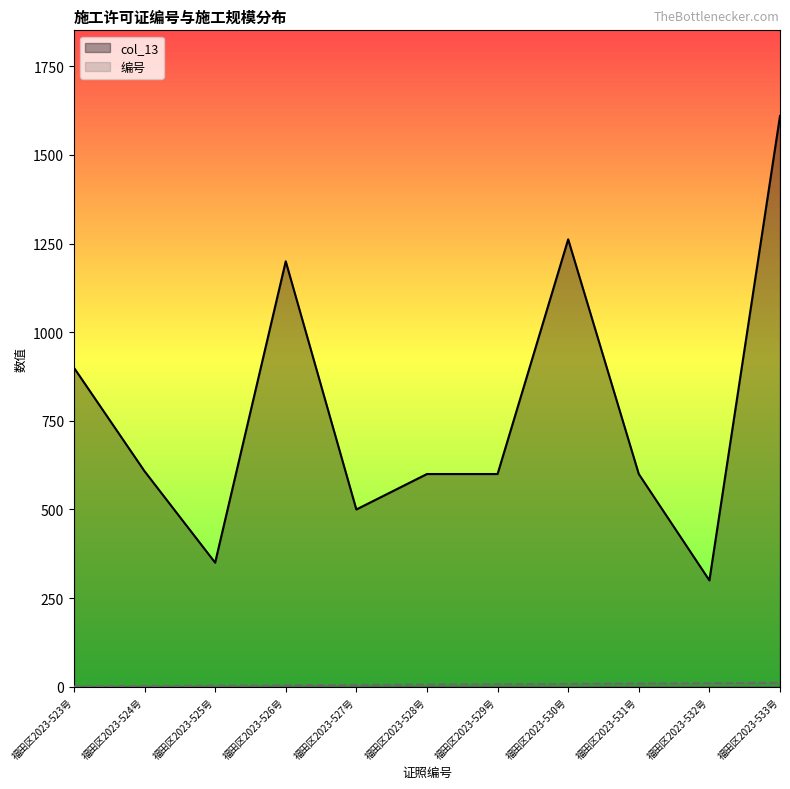

Which label corresponds to the largest value in the chart?

福田区2023-533号